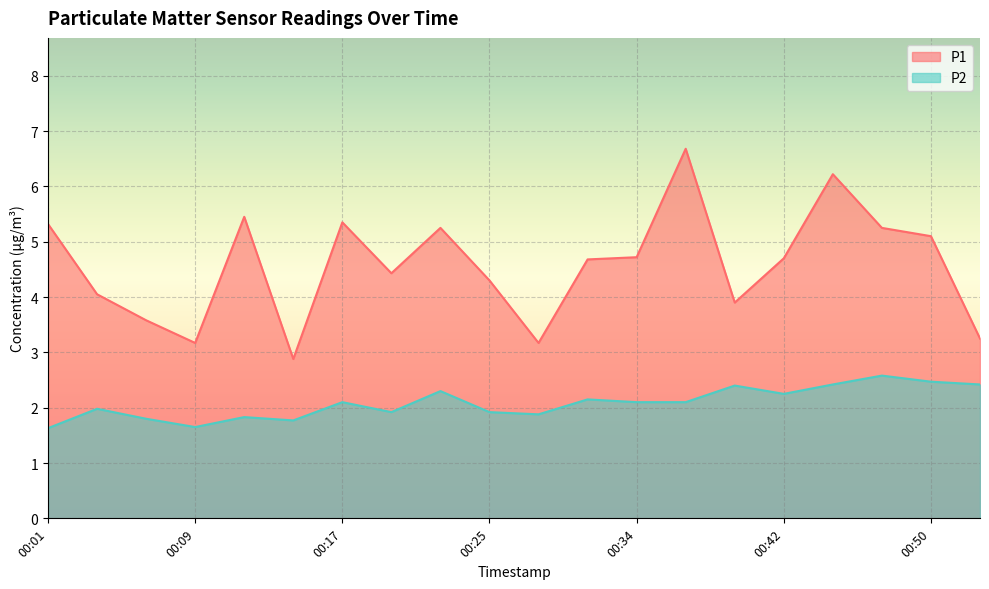

Count the number of data series in this chart.

2